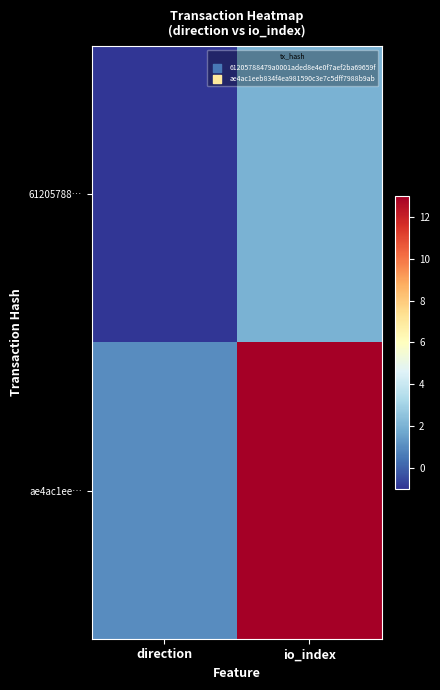

Reading left to right, extract all data points from this chart.

61205788…: direction=-1	io_index=2
ae4ac1ee…: direction=1	io_index=13